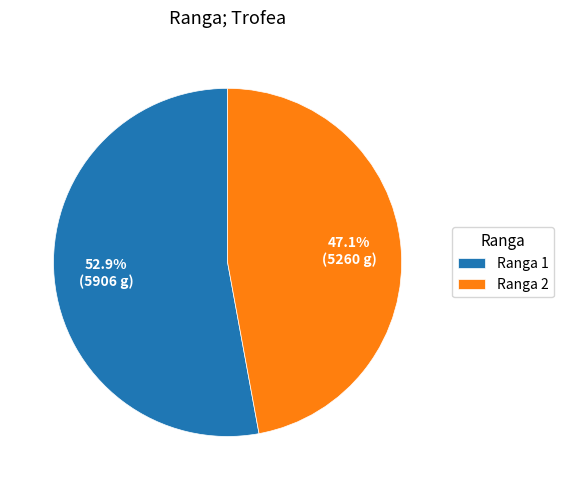

What is the ratio of the value at Ranga 2 to the value at Ranga 1?

0.9